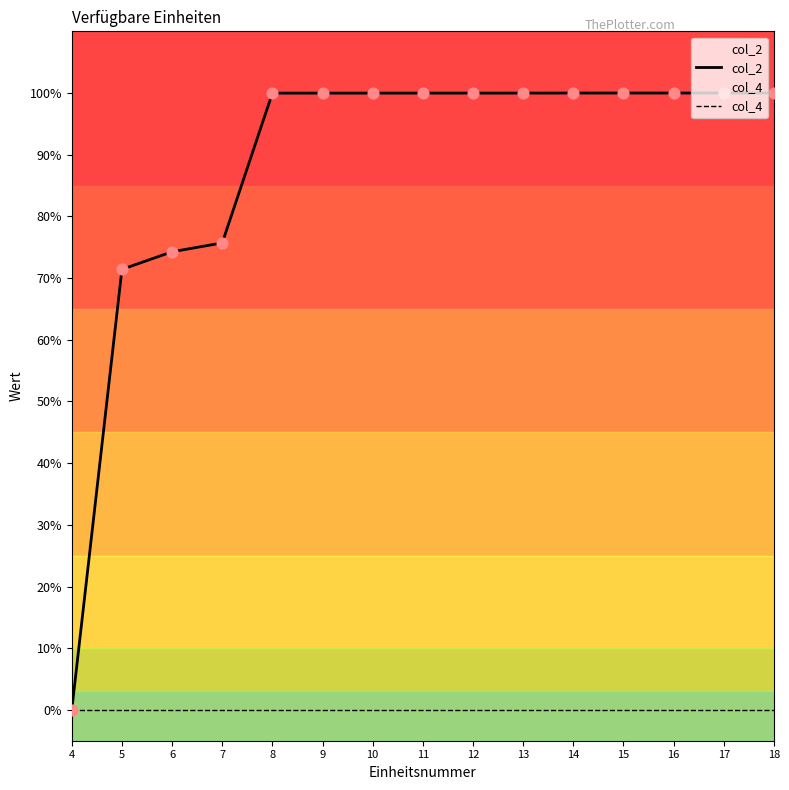

What are all the series names shown in the legend?

col_2, col_4